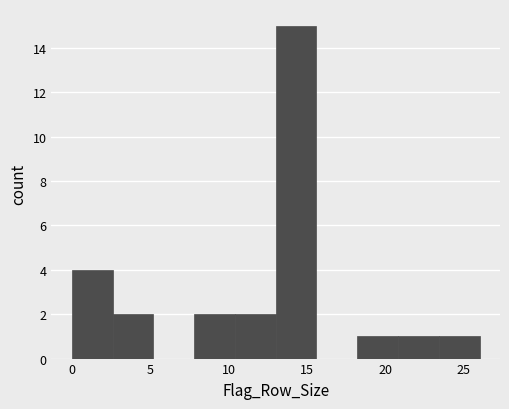

Reading left to right, list every bar in this chart as the range it spans on the x-axis followed by its height. Neither the bar edges nor the heights are printed on the chart, so give them approximately, as read against the axes.

0.0 to 2.6: 4
2.6 to 5.2: 2
5.2 to 7.8: 0
7.8 to 10.4: 2
10.4 to 13.0: 2
13.0 to 15.6: 15
15.6 to 18.2: 0
18.2 to 20.8: 1
20.8 to 23.4: 1
23.4 to 26.0: 1